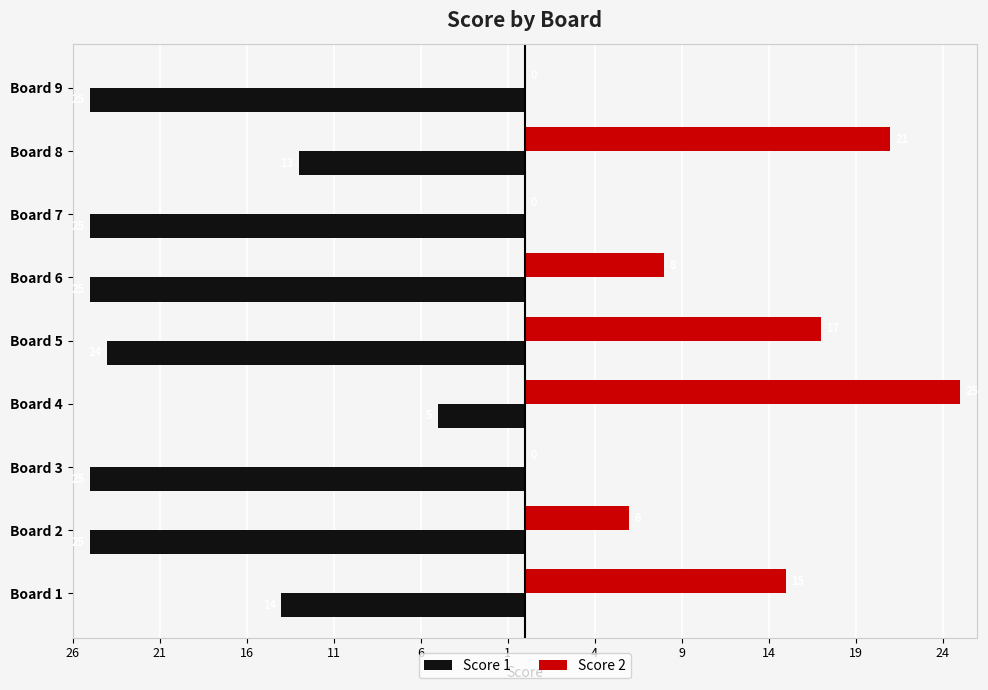

What are all the series names shown in the legend?

Score 1, Score 2